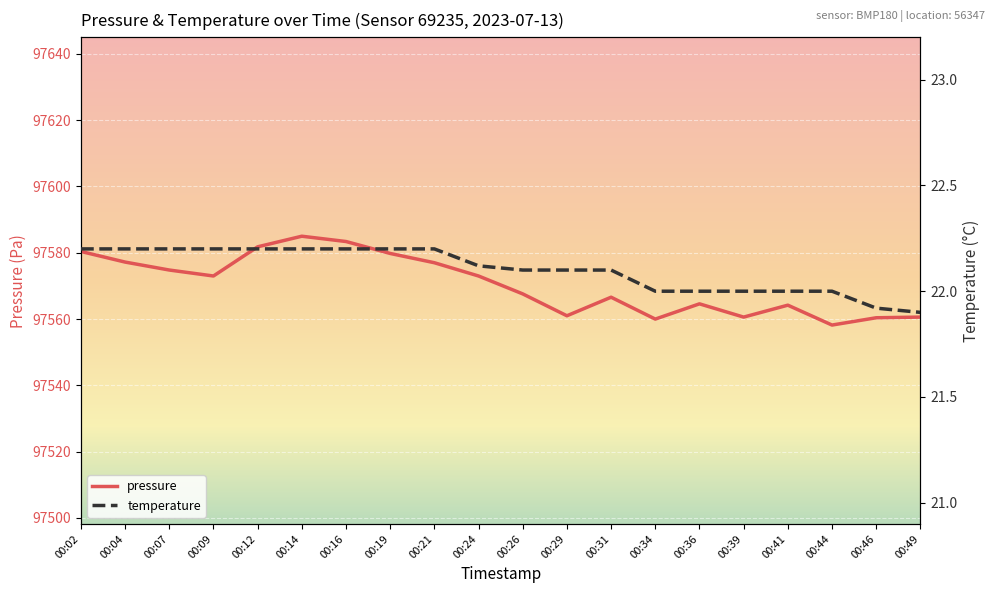

How many lines are shown in the chart?

2